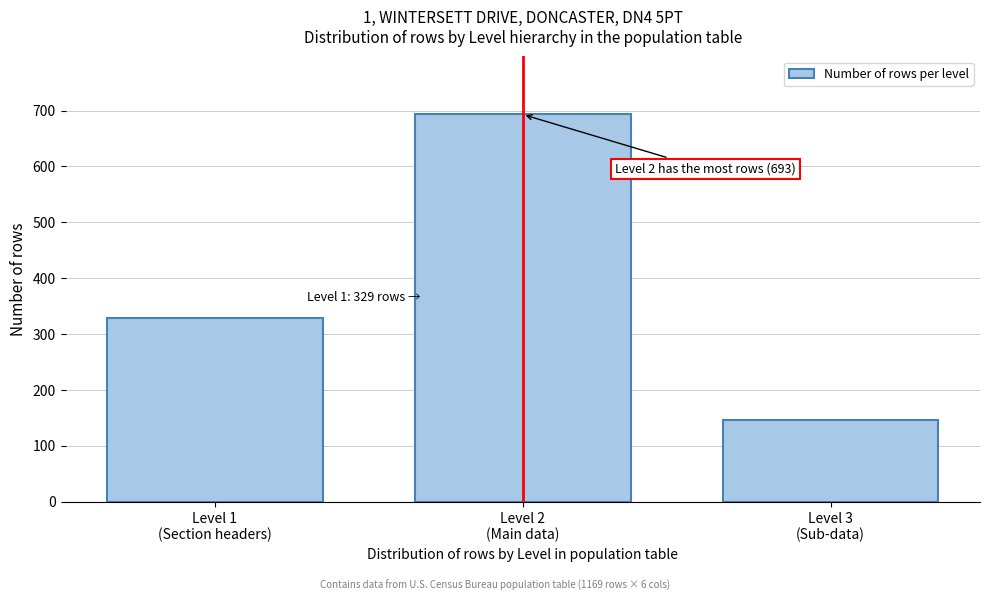

Reading left to right, transcribe all the data shown in this chart.

329	693	147